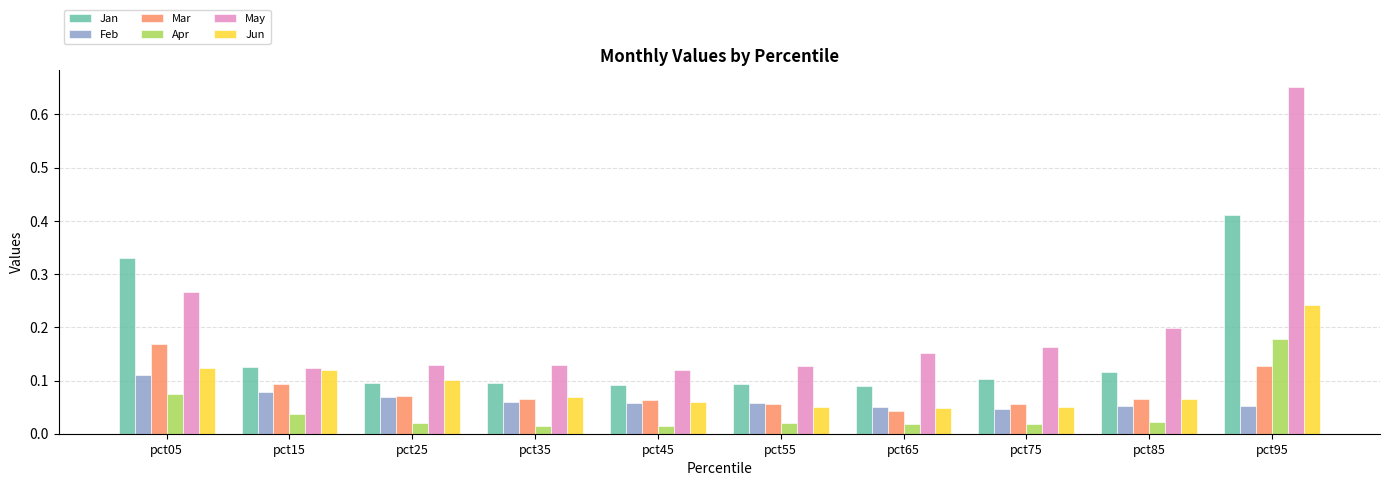

At which category is the sum across all series the highest?

pct95